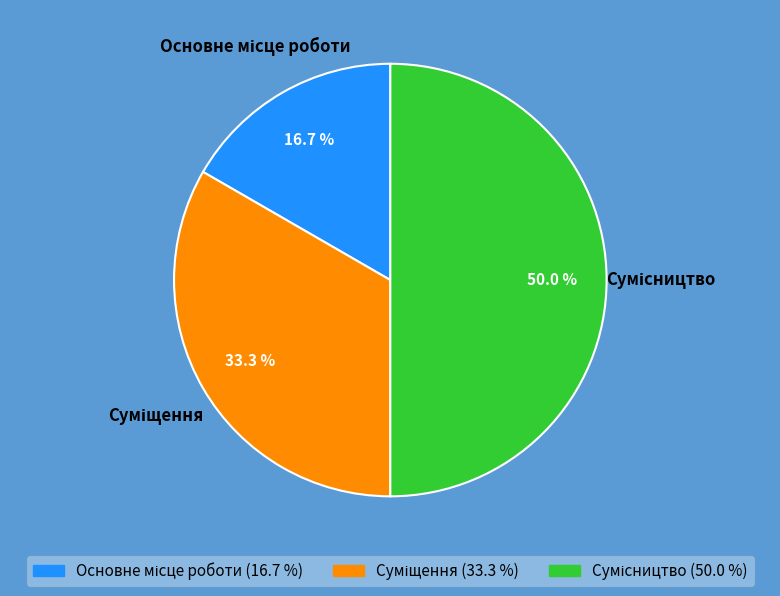

What is the ratio of the value at Сумісництво to the value at Суміщення?

1.5